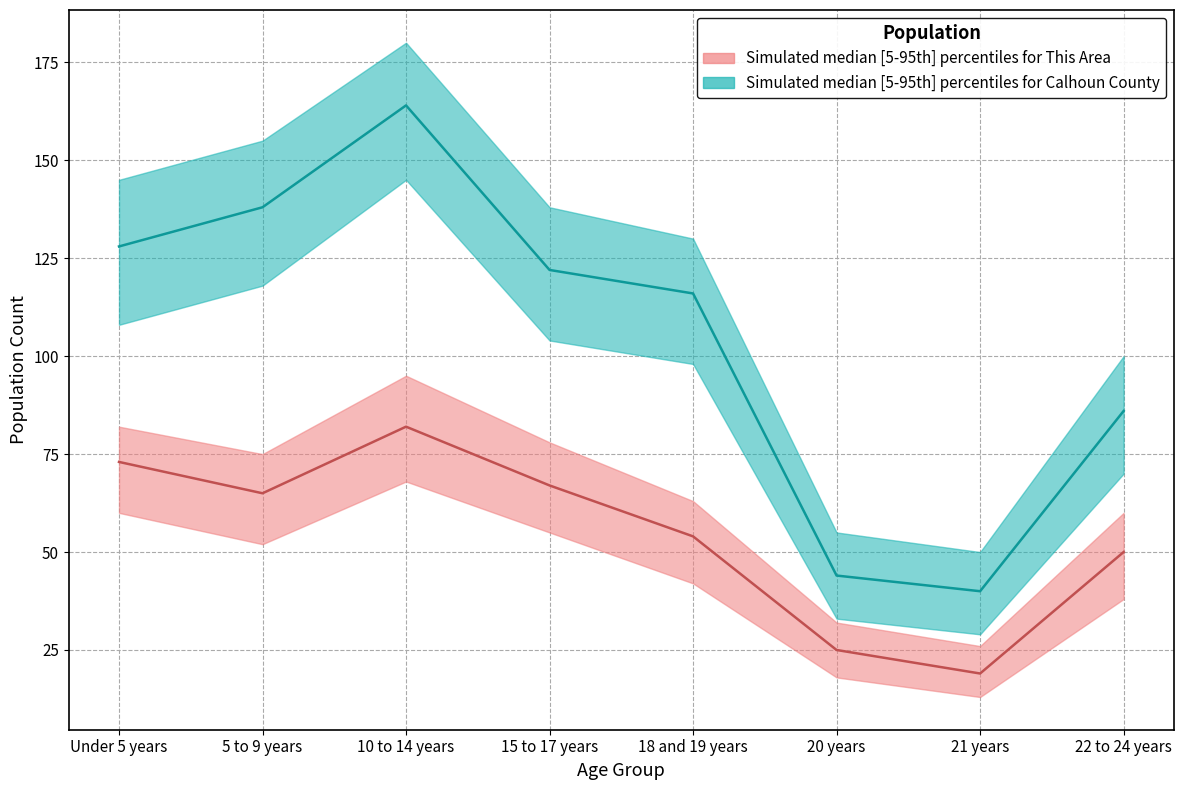

Rank the series by their maximum value, from lowest to highest.

This Area, Calhoun County